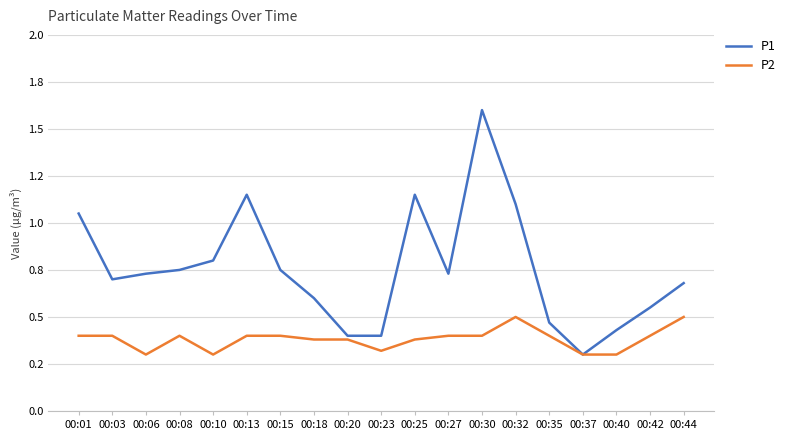

List the series in order of their peak value, lowest first.

P2, P1